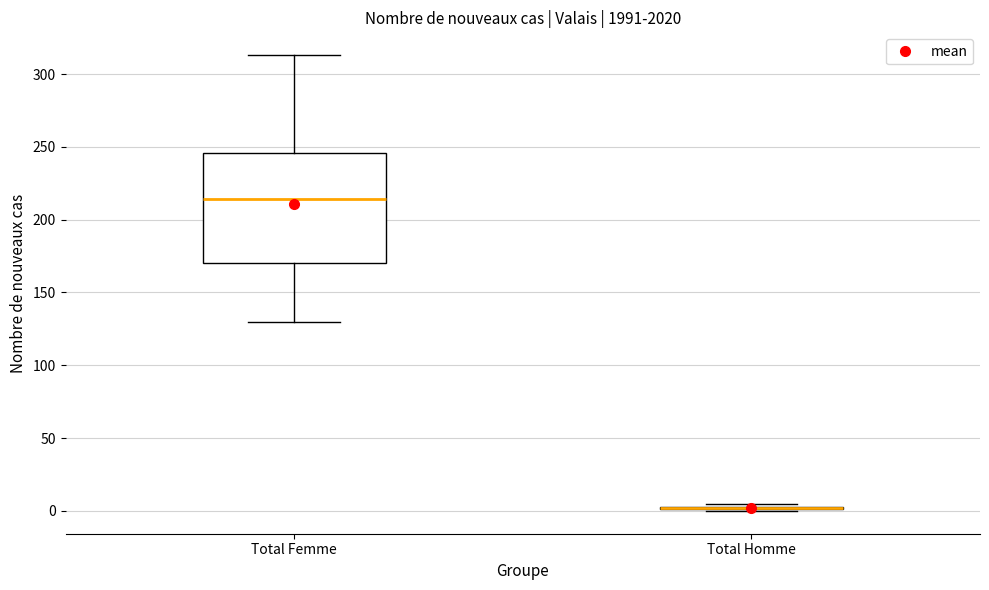

Where does the median line of the box for Total Femme sit on the y-axis? The values are not printed on the chart, so give them approximately, as read against the axis.

215